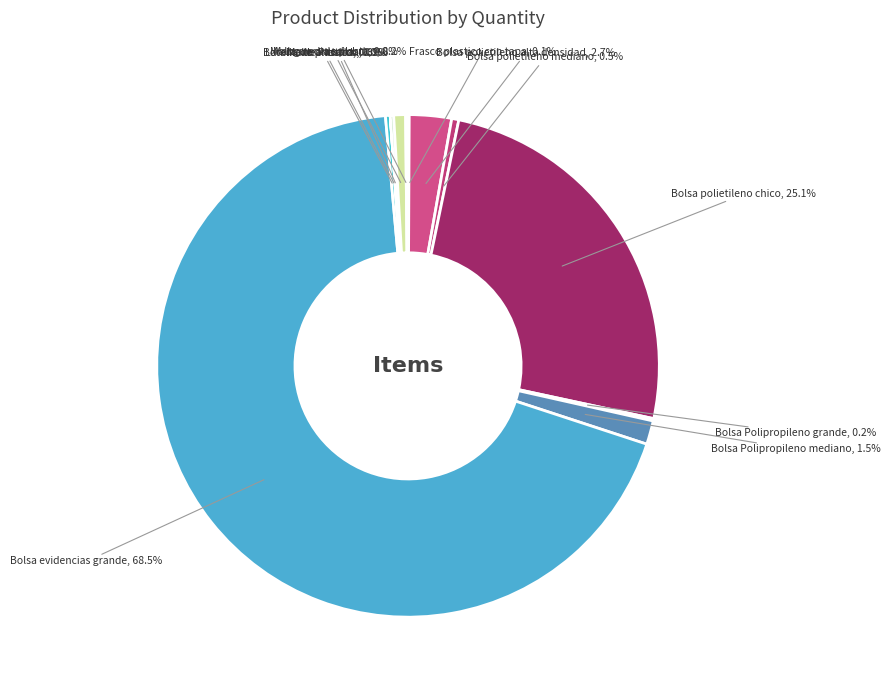

To the nearest percent, what is the difference between the largest and smallest slice percentages?

69%